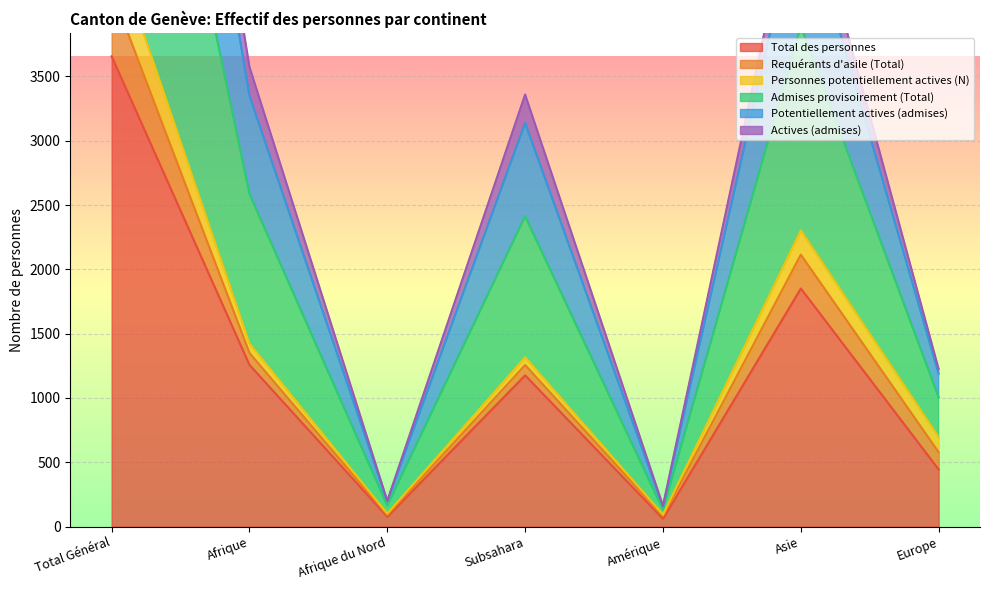

The value of Admises provisoirement (Total) at Asie is 3327. True or false?

False